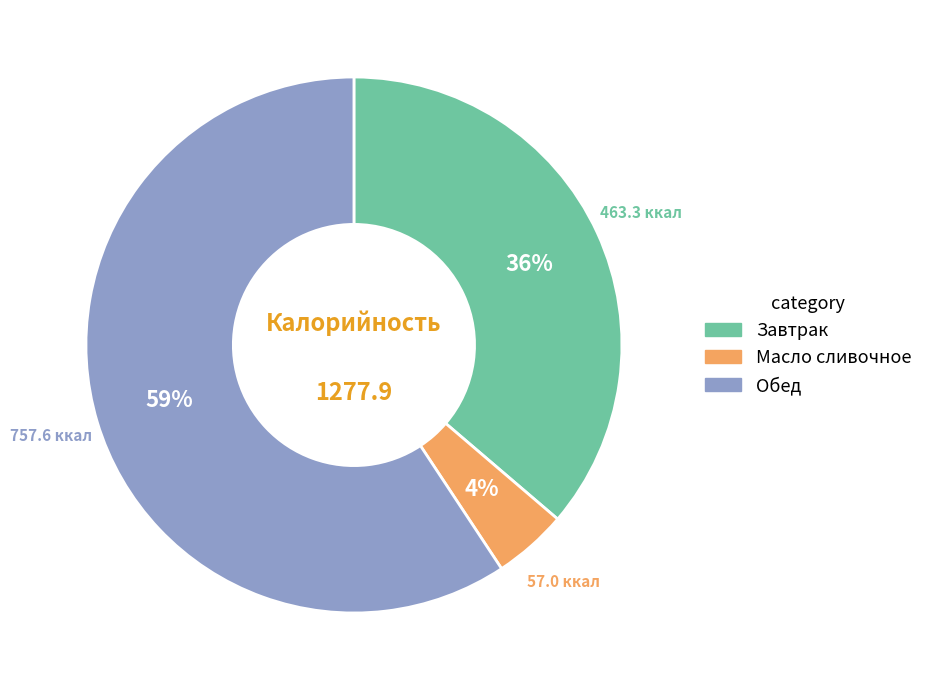

Is there any slice that represents more than half of the pie?

Yes